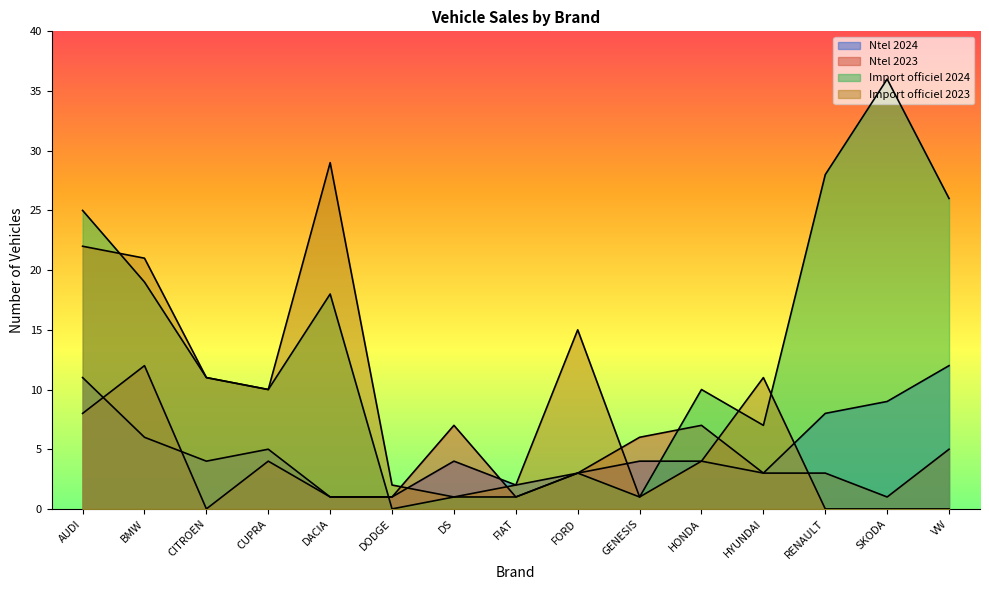

How many positive values does the Ntel 2023 series have?

14